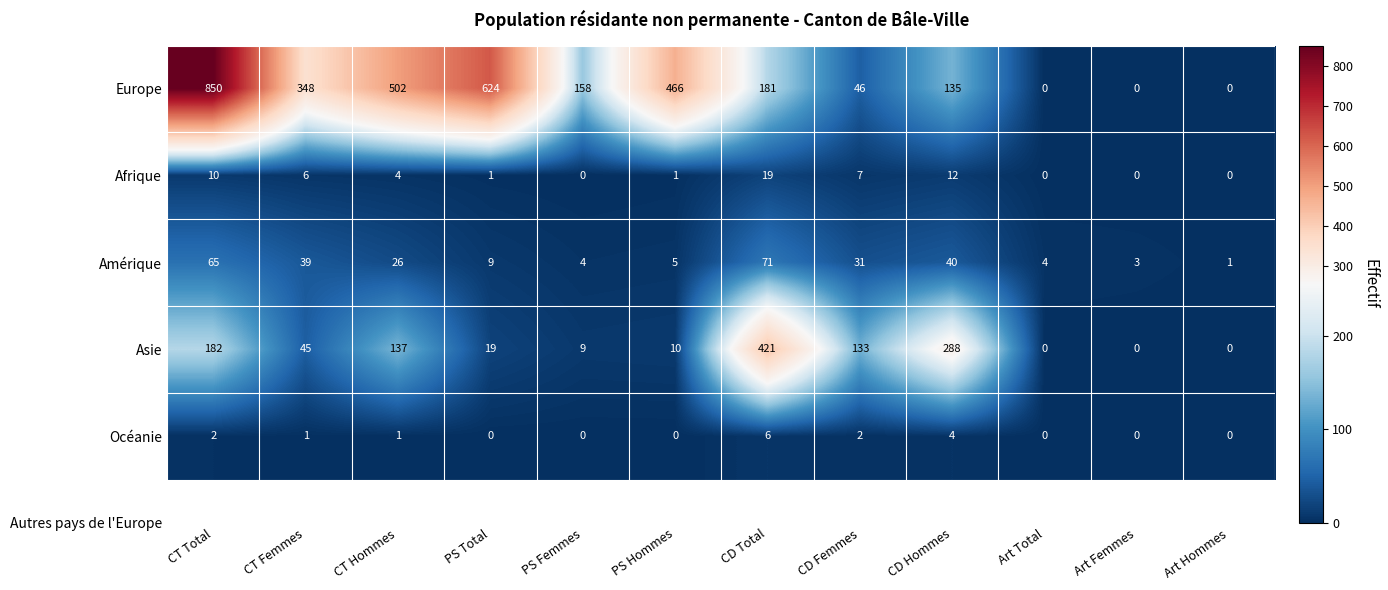

At which label does Europe first exceed 181?

CT Total